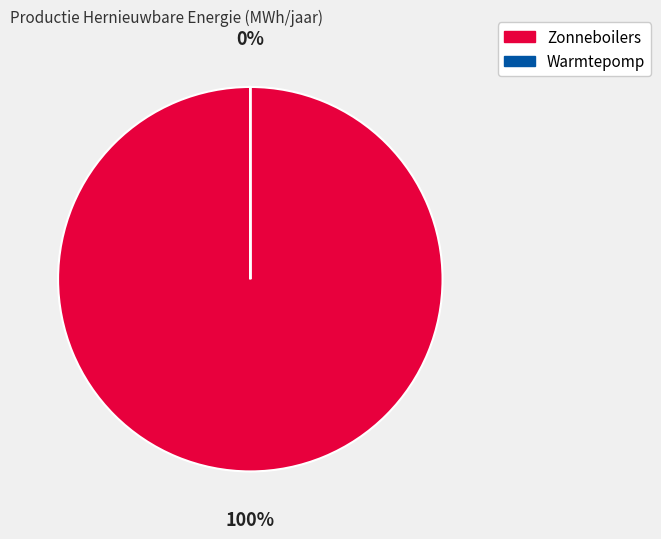

To the nearest percent, what is the average slice percentage?

50%